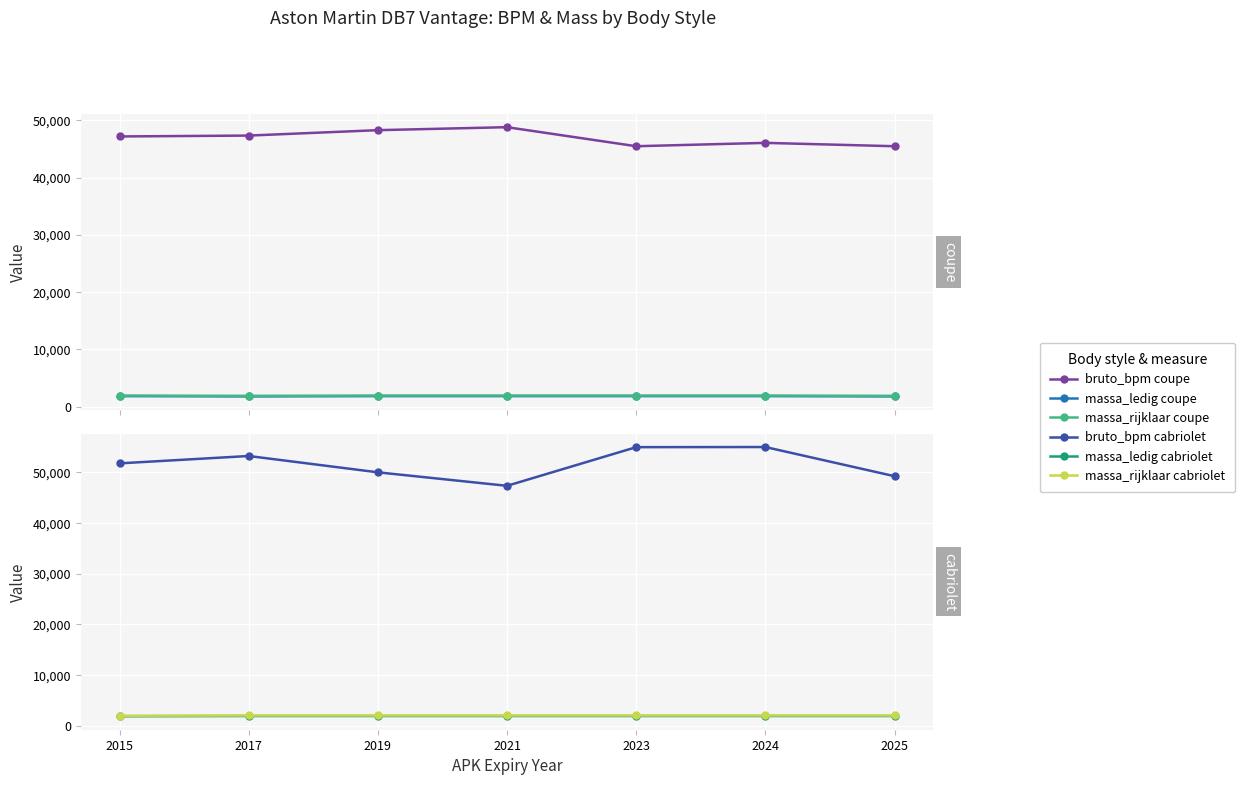

List the labels in order of bruto_bpm (coupe) value, smallest first.

2023, 2025, 2024, 2015, 2017, 2019, 2021